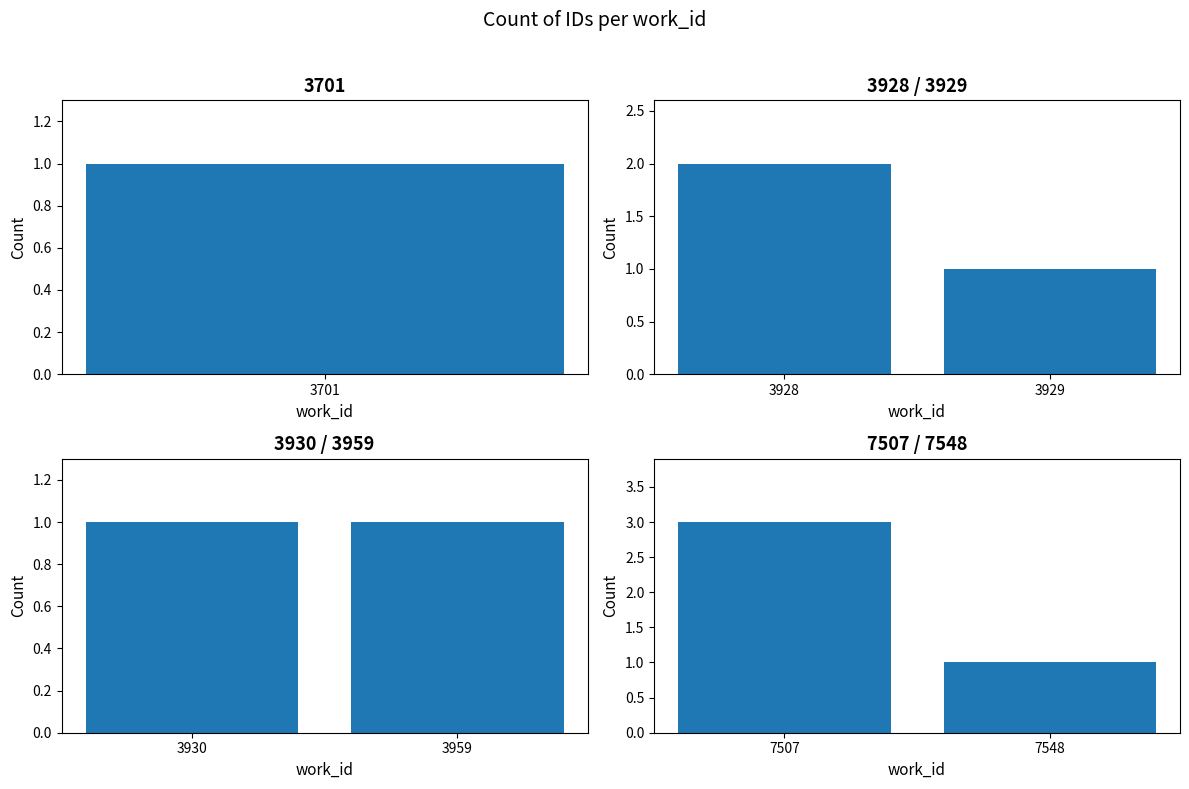

Which has a higher value, 3928 or 3929?

3928